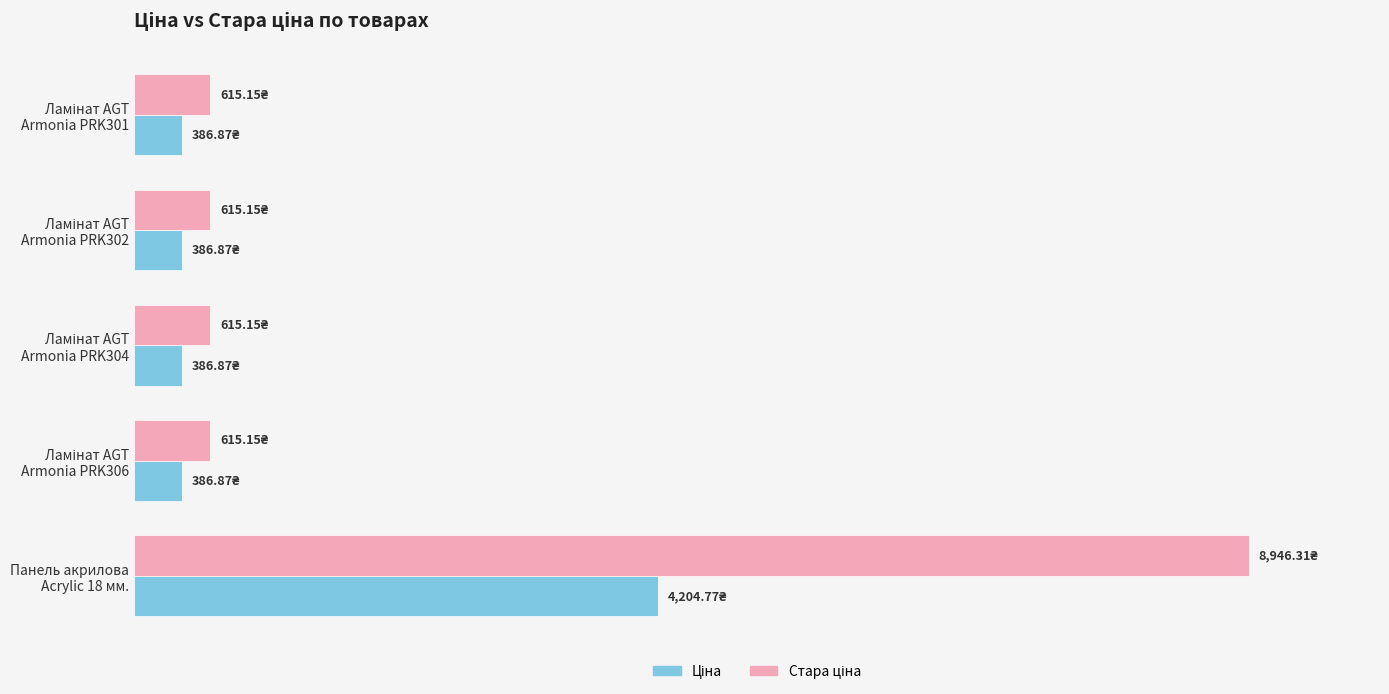

What is the difference between the maximum and minimum values in the Стара ціна series?

8331.2